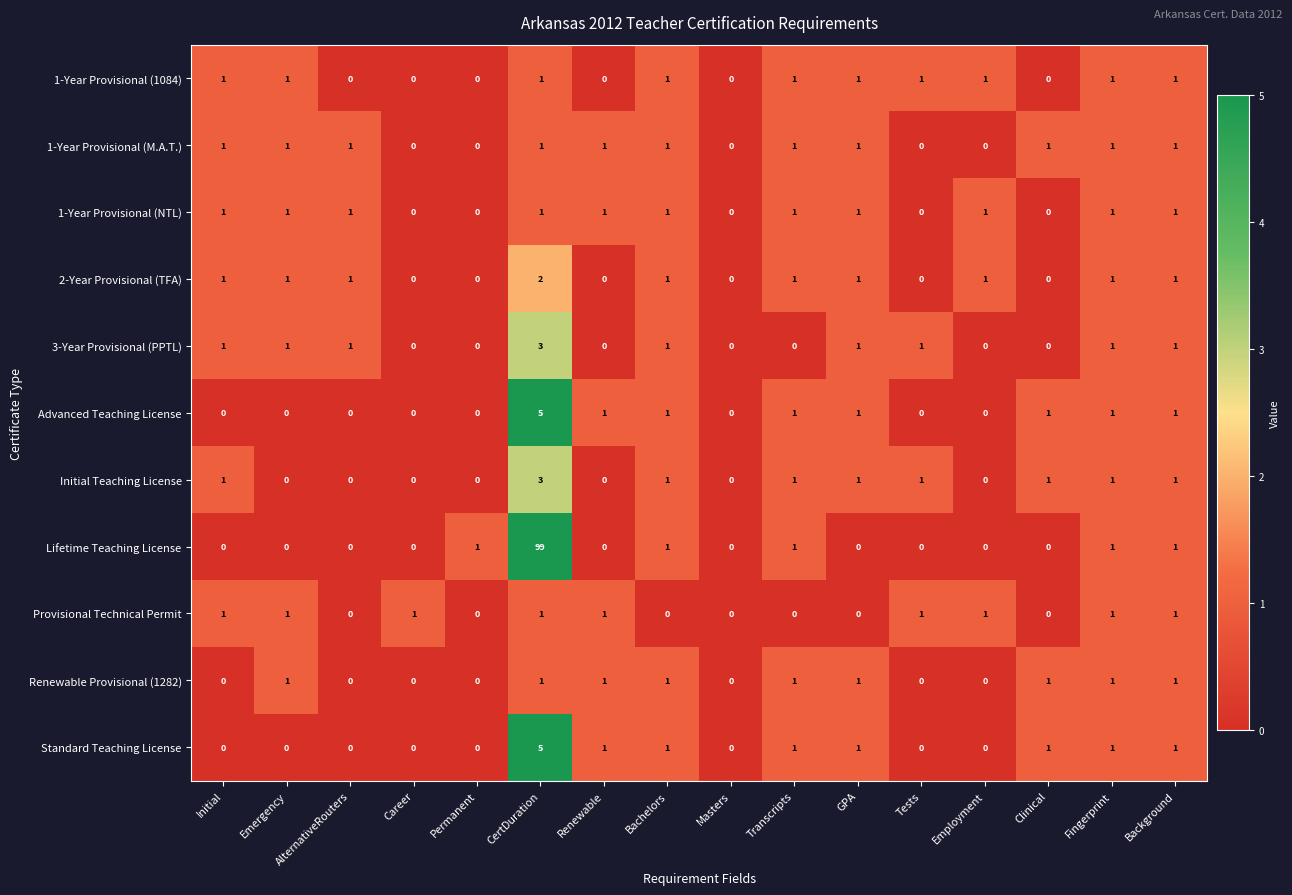

True or false: 2-Year Provisional (TFA) has a value of 2 at CertDuration.

True